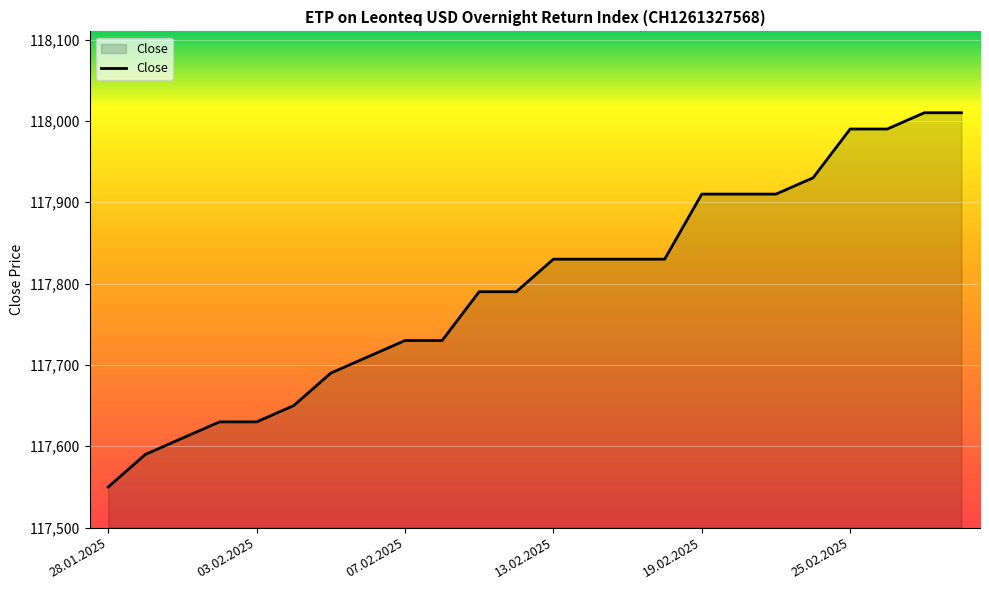

What is the difference between the maximum and minimum values?

460